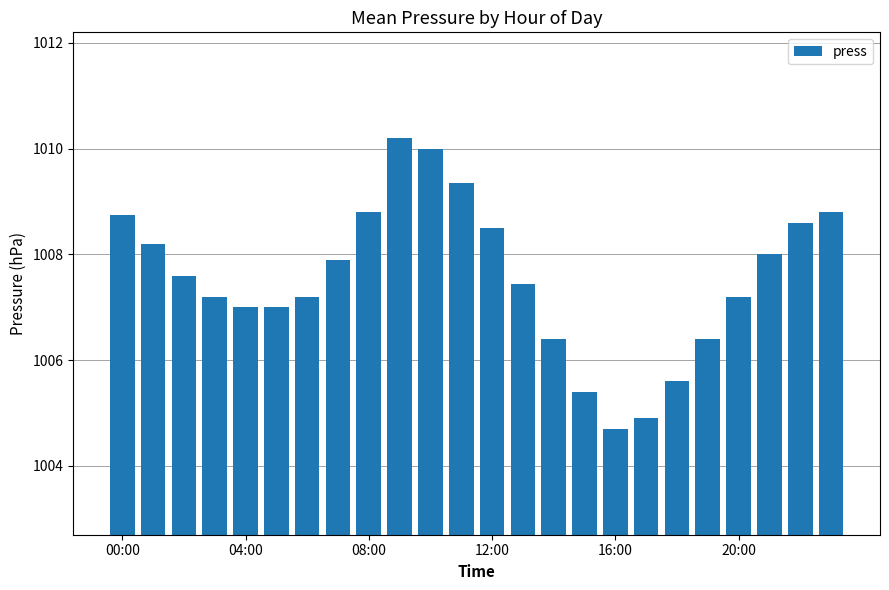

What is the maximum value shown in the chart?

1010.2